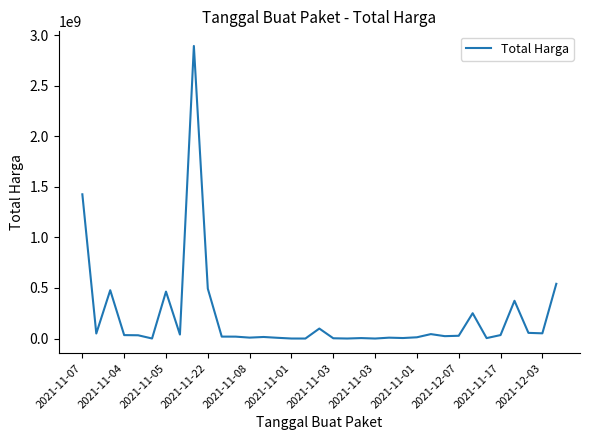

Is this an area chart (filled region under the line)?

No